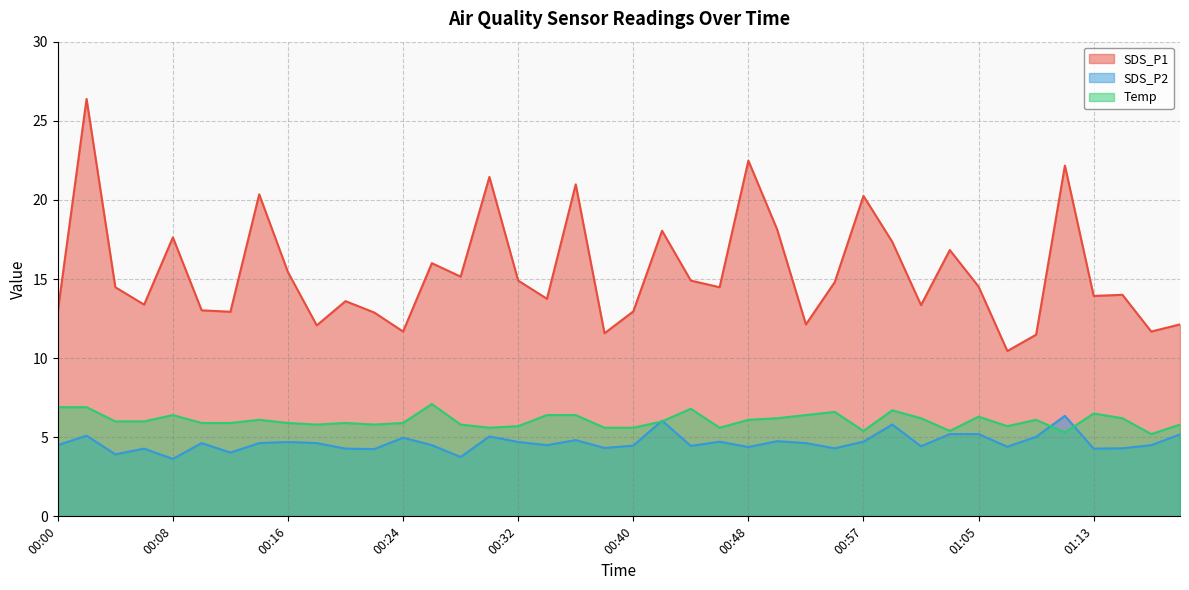

The Temp series shows 11.6 at 00:02. True or false?

False